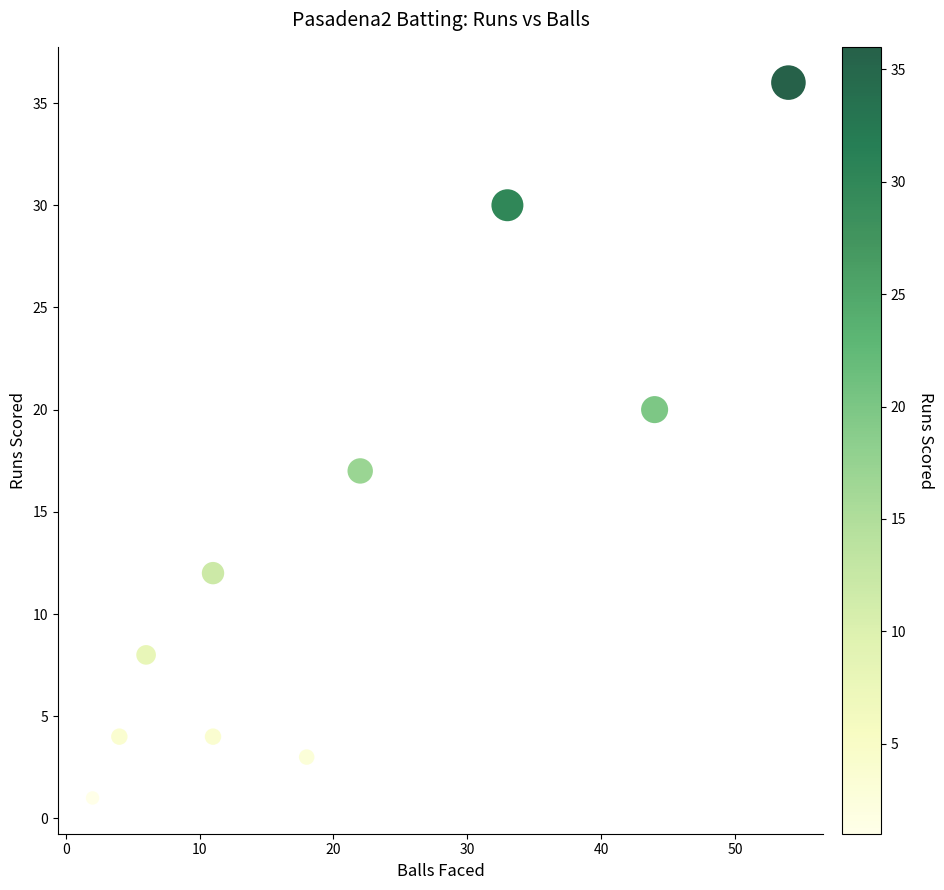

What Y value in the scatter plot is closest to 18?

17